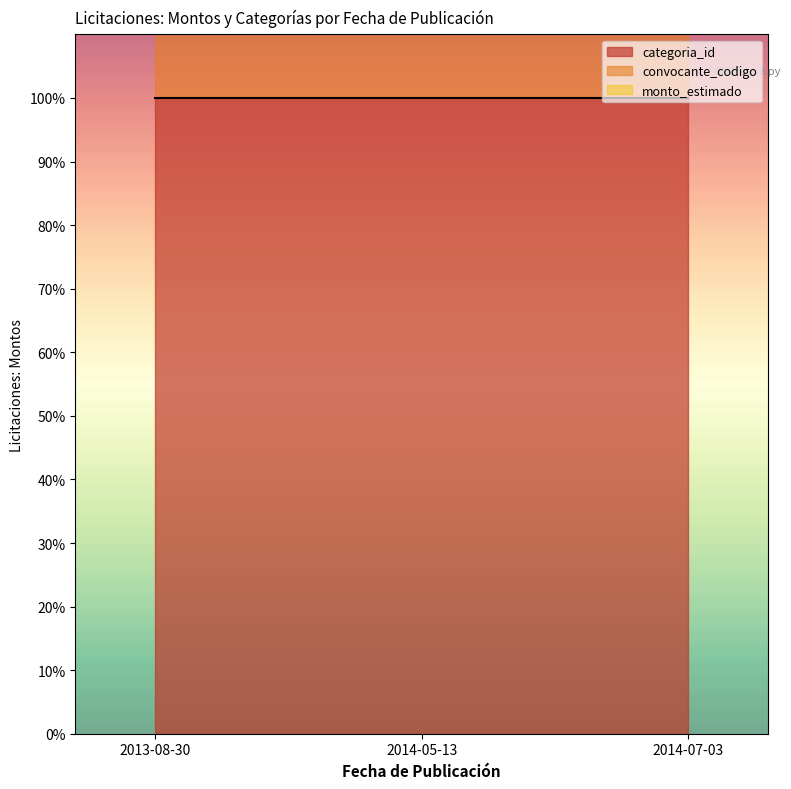

Which series changed the most between 2014-05-13 and 2014-07-03?

monto_estimado